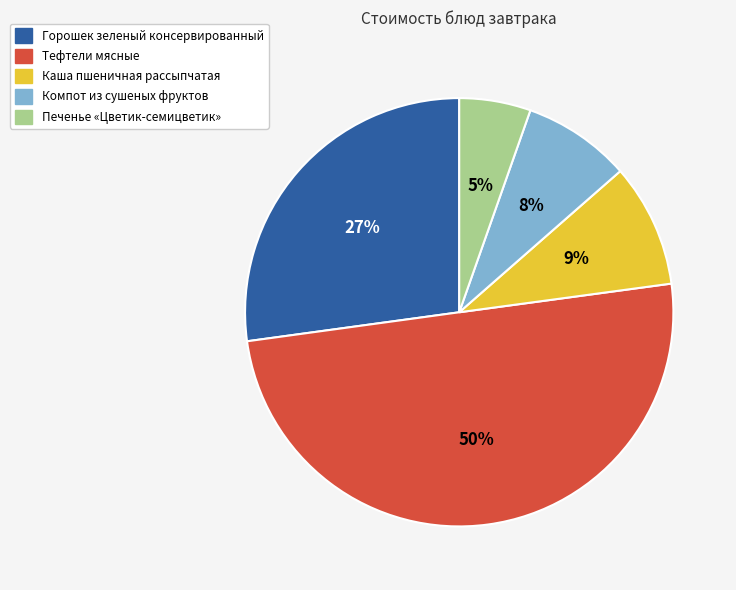

True or false: Печенье «Цветик-семицветик» accounts for 1% of the total.

False